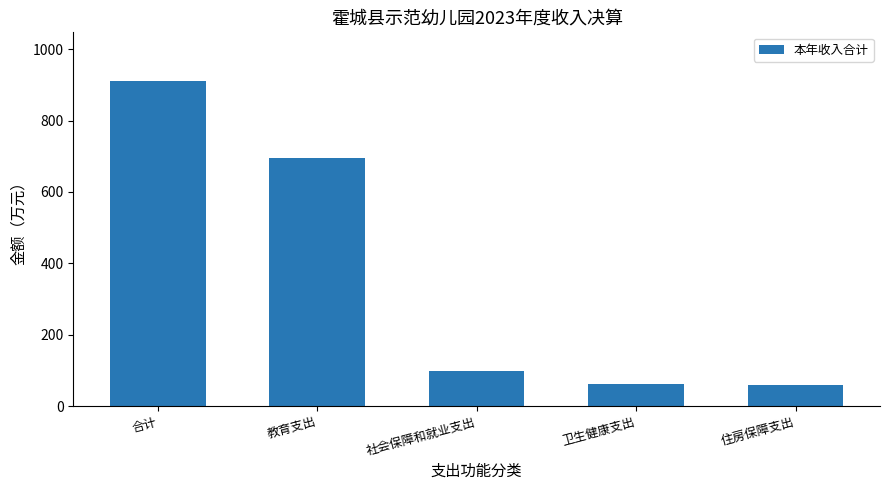

Is it true that the value at 教育支出 is 693.9?

True